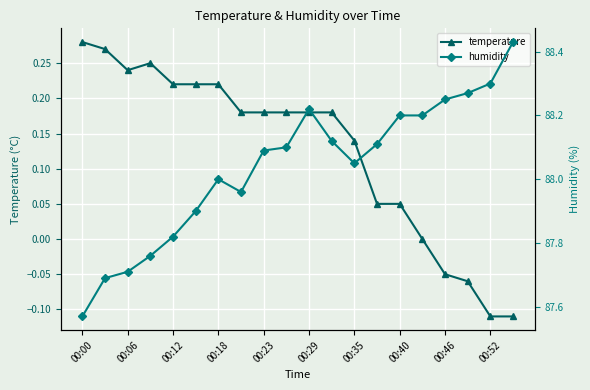

Rank the series by their maximum value, from highest to lowest.

humidity, temperature